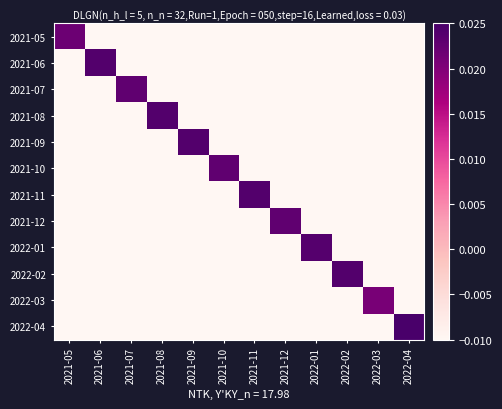

Count the number of categories in the chart.

12